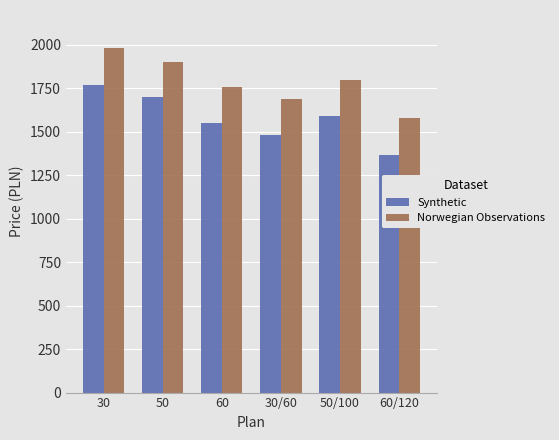

What is the total value across all series at 50/100?

3388